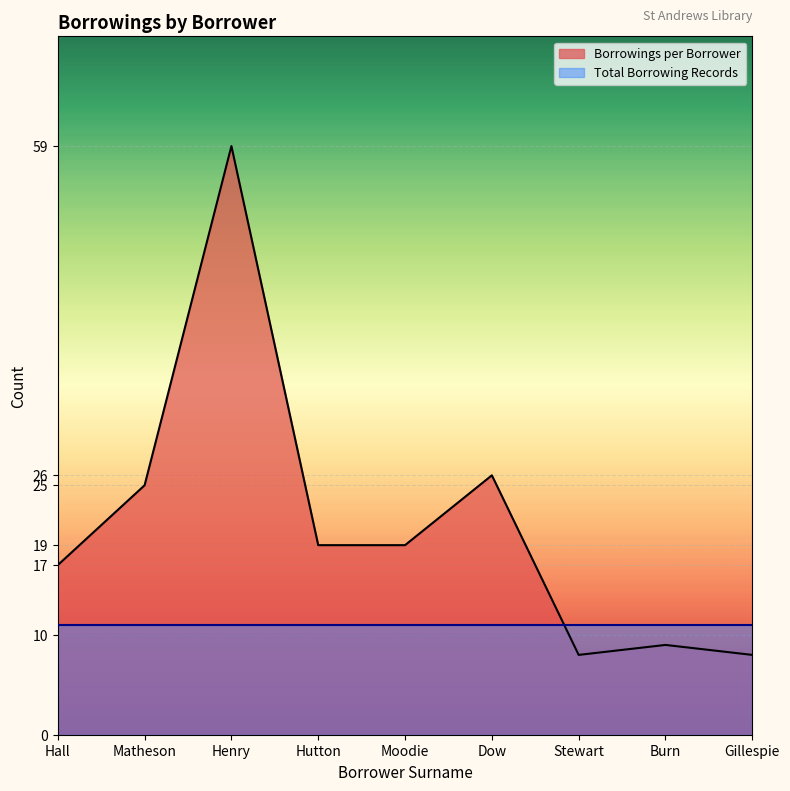

How many data points does each series have?

9